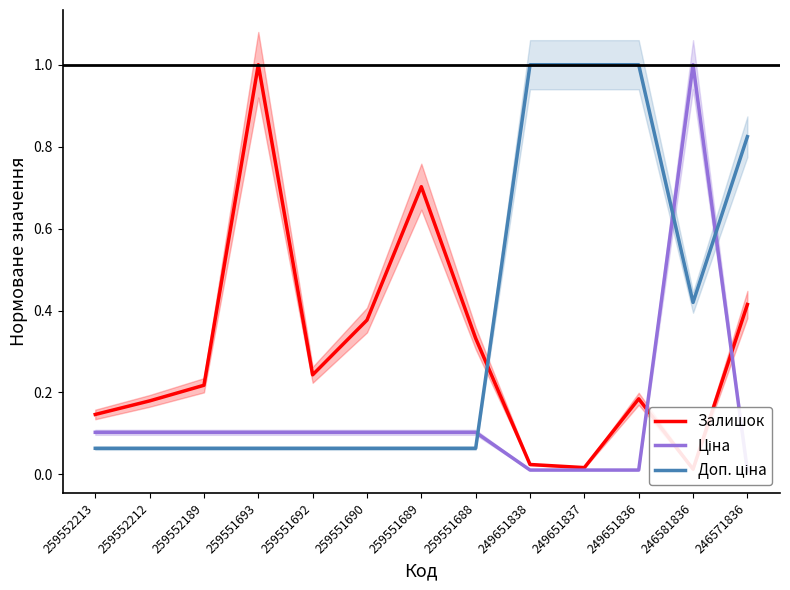

List the series in order of their peak value, lowest first.

Залишок, Ціна, Доп. ціна